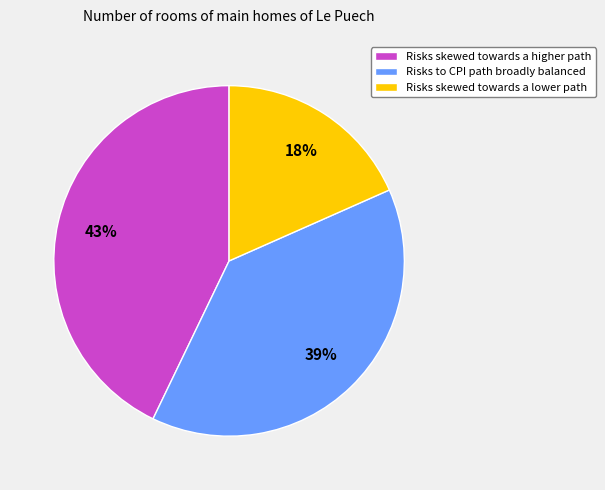

What is the smallest slice in the pie chart?

Risks skewed towards a lower path